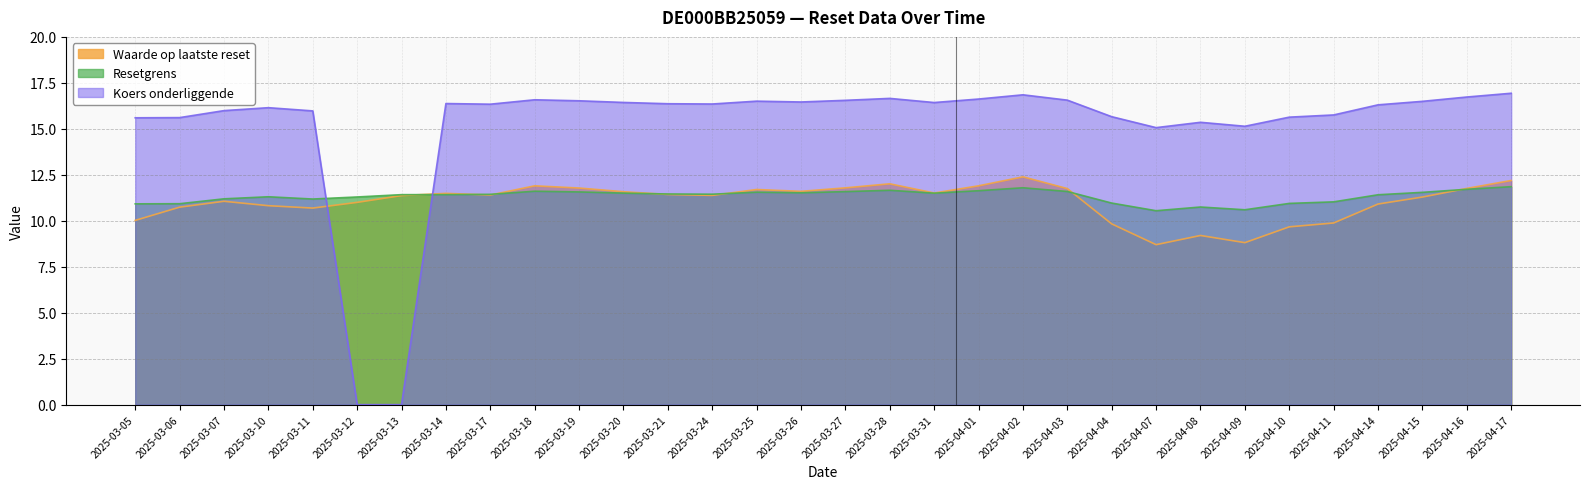

Rank the series by their maximum value, from lowest to highest.

Resetgrens, Waarde op laatste reset, Koers onderliggende